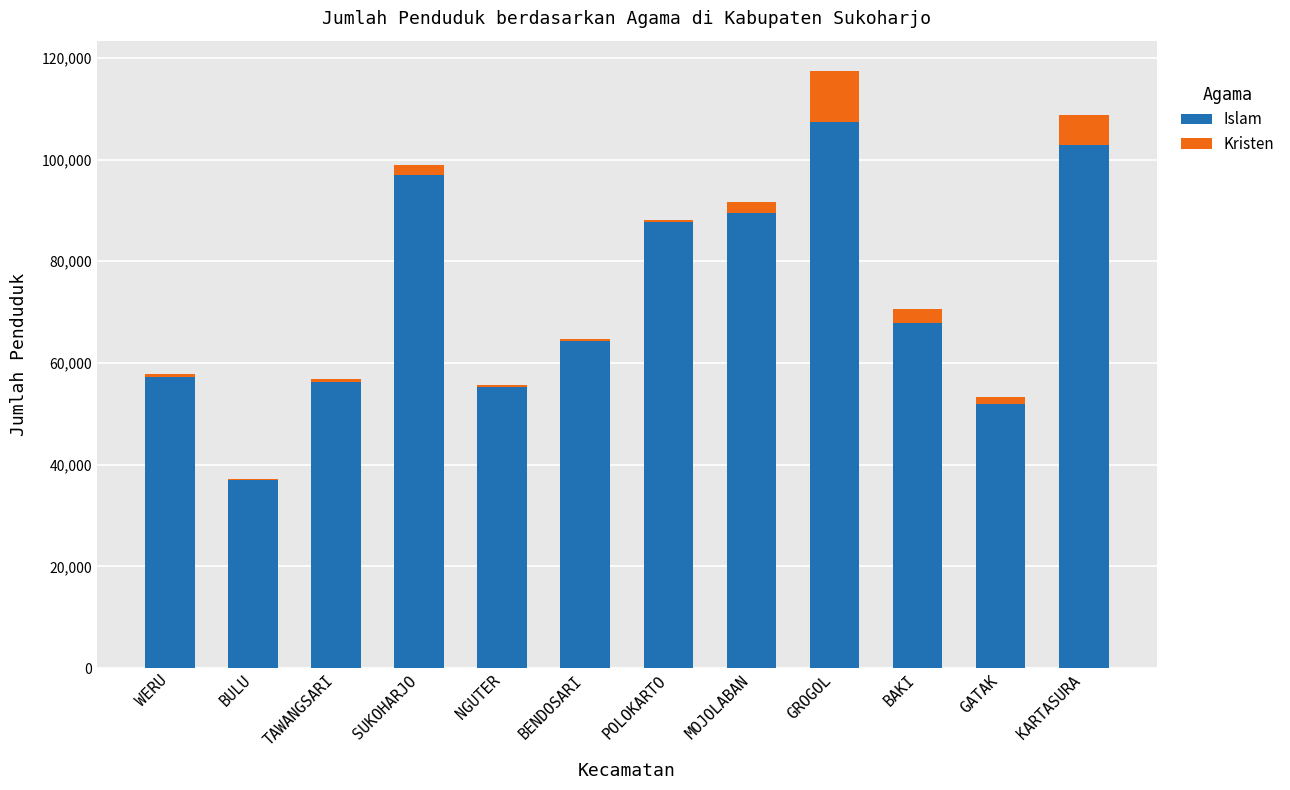

Is it true that Islam equals 58152 at MOJOLABAN?

False